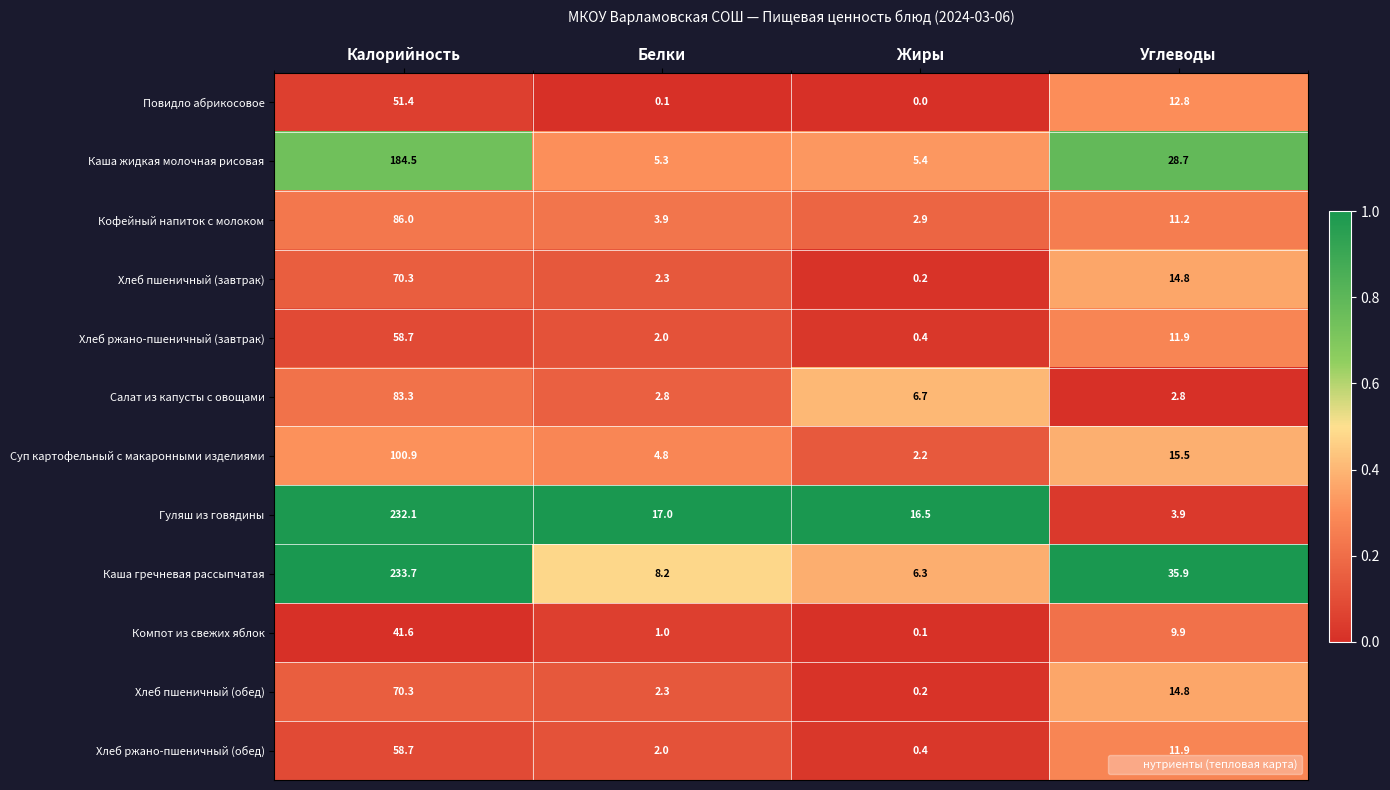

Which series changed the most between Калорийность and Белки?

Каша гречневая рассыпчатая